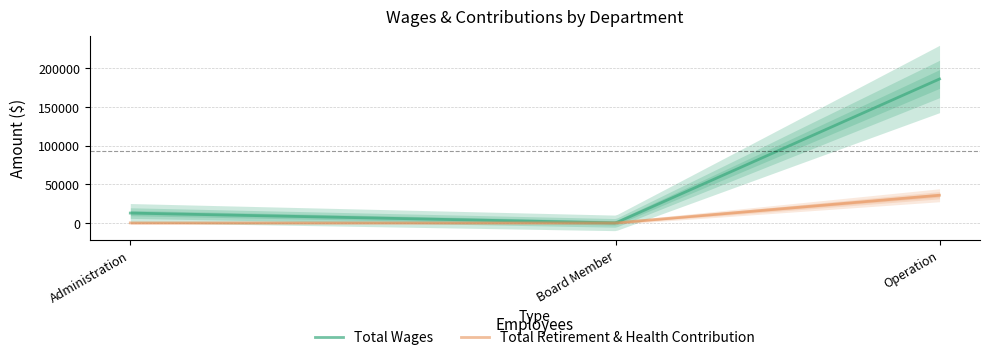

What is the difference between the maximum and second lowest values in the Total Retirement & Health Contribution series?

35749.0